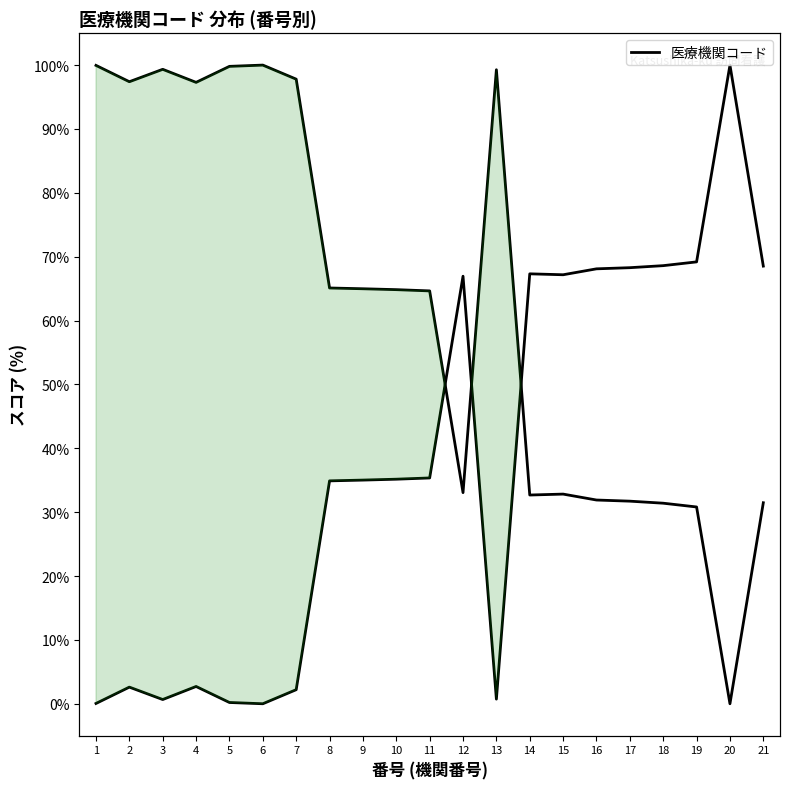

What is the change in value from 9 to 20?

+65.0